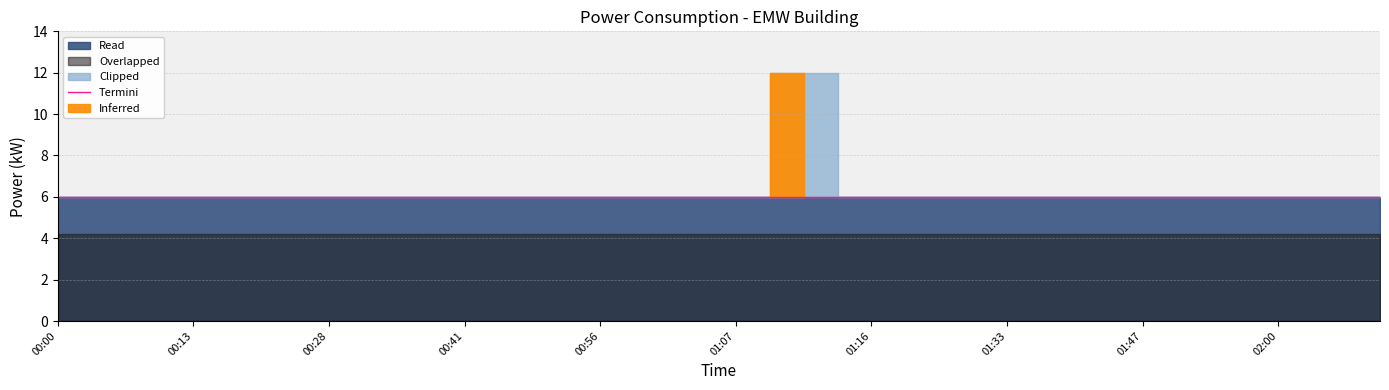

True or false: the data shows 6.0 at 37.

True